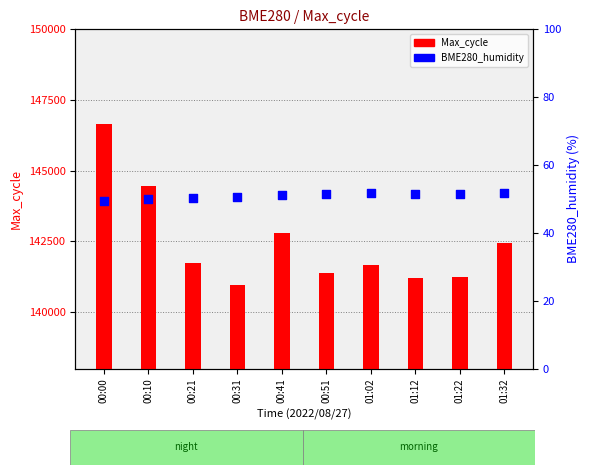

Which series contains the highest Y value?

Max_cycle